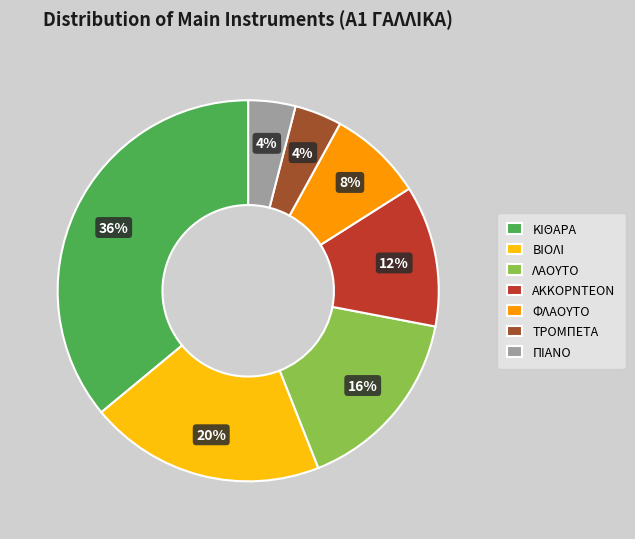

Does ΛΑΟΥΤΟ account for over 50% of the chart?

No